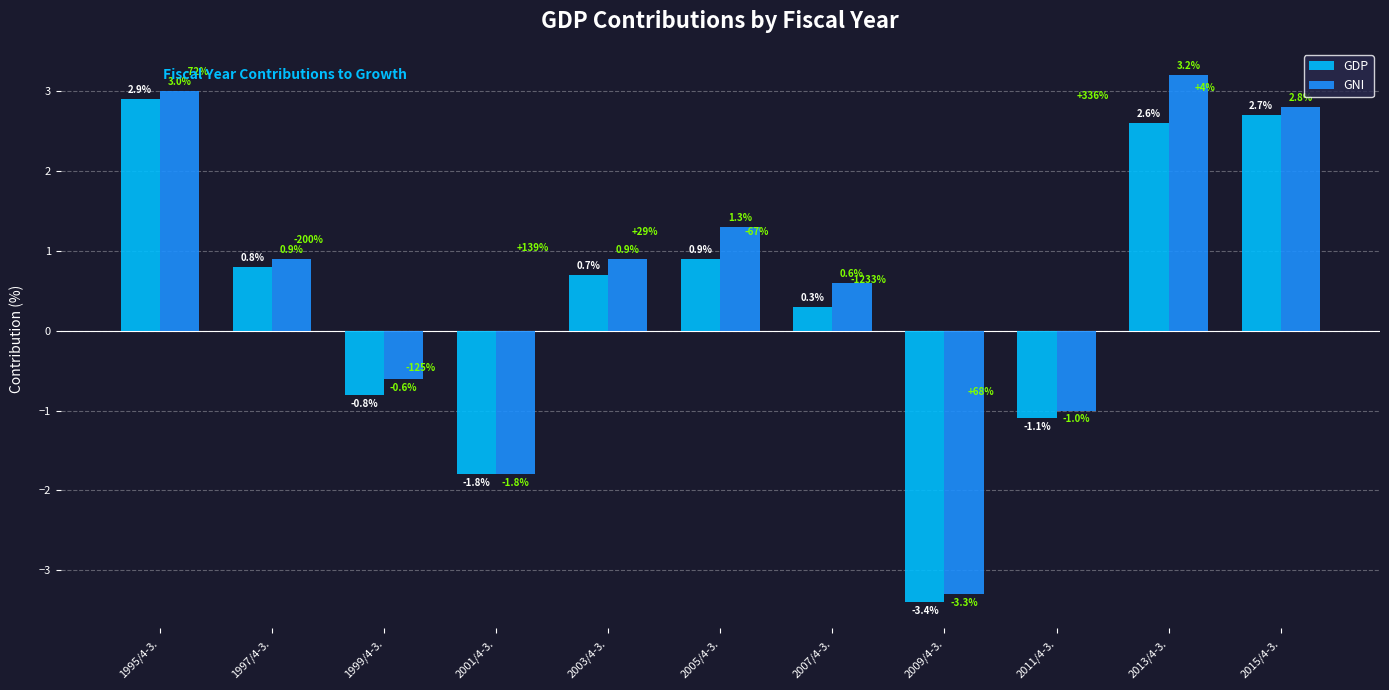

How many data points in GDP are less than 0?

4